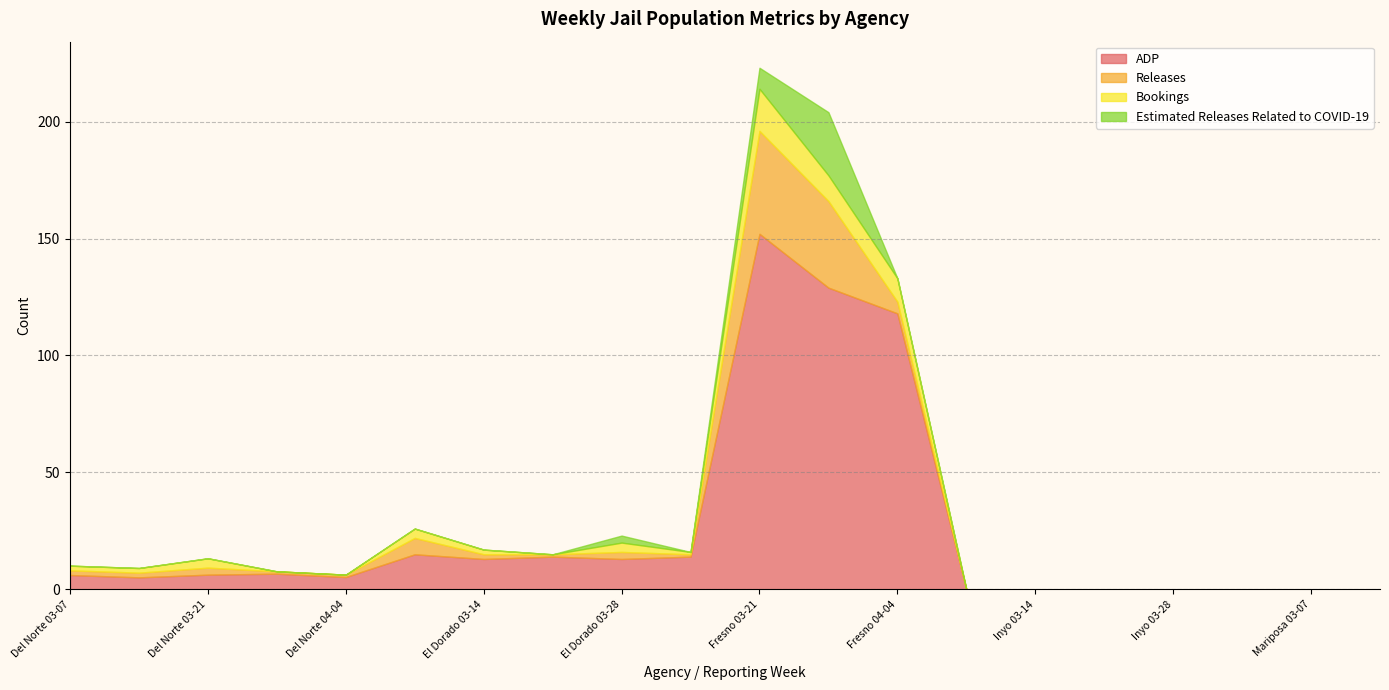

Reading left to right, transcribe all the data shown in this chart.

ADP: Del Norte 03-07=6.1	Del Norte 03-14=5.1	Del Norte 03-21=6.3	Del Norte 03-28=6.7	Del Norte 04-04=5.3	El Dorado 03-07=15.0	El Dorado 03-14=13.0	El Dorado 03-21=14.0	El Dorado 03-28=13.0	El Dorado 04-04=14.0	Fresno 03-21=152.0	Fresno 03-28=129.0	Fresno 04-04=118.0	Inyo 03-07=0.0	Inyo 03-14=0.0	Inyo 03-21=0.0	Inyo 03-28=0.0	Inyo 04-04=0.0	Mariposa 03-07=0.0	Mariposa 03-14=0.0
Releases: Del Norte 03-07=2.0	Del Norte 03-14=2.0	Del Norte 03-21=3.0	Del Norte 03-28=1.0	Del Norte 04-04=1.0	El Dorado 03-07=7.0	El Dorado 03-14=2.0	El Dorado 03-21=1.0	El Dorado 03-28=3.0	El Dorado 04-04=1.0	Fresno 03-21=44.0	Fresno 03-28=37.0	Fresno 04-04=5.0	Inyo 03-07=0.0	Inyo 03-14=0.0	Inyo 03-21=0.0	Inyo 03-28=0.0	Inyo 04-04=0.0	Mariposa 03-07=0.0	Mariposa 03-14=0.0
Bookings: Del Norte 03-07=2.0	Del Norte 03-14=2.0	Del Norte 03-21=4.0	Del Norte 03-28=0.0	Del Norte 04-04=0.0	El Dorado 03-07=4.0	El Dorado 03-14=2.0	El Dorado 03-21=0.0	El Dorado 03-28=4.0	El Dorado 04-04=1.0	Fresno 03-21=18.0	Fresno 03-28=11.0	Fresno 04-04=10.0	Inyo 03-07=0.0	Inyo 03-14=0.0	Inyo 03-21=0.0	Inyo 03-28=0.0	Inyo 04-04=0.0	Mariposa 03-07=0.0	Mariposa 03-14=0.0
Estimated Releases Related to COVID-19: Del Norte 03-07=0.0	Del Norte 03-14=0.0	Del Norte 03-21=0.0	Del Norte 03-28=0.0	Del Norte 04-04=0.0	El Dorado 03-07=0.0	El Dorado 03-14=0.0	El Dorado 03-21=0.0	El Dorado 03-28=3.0	El Dorado 04-04=0.0	Fresno 03-21=9.0	Fresno 03-28=27.0	Fresno 04-04=0.0	Inyo 03-07=0.0	Inyo 03-14=0.0	Inyo 03-21=0.0	Inyo 03-28=0.0	Inyo 04-04=0.0	Mariposa 03-07=0.0	Mariposa 03-14=0.0